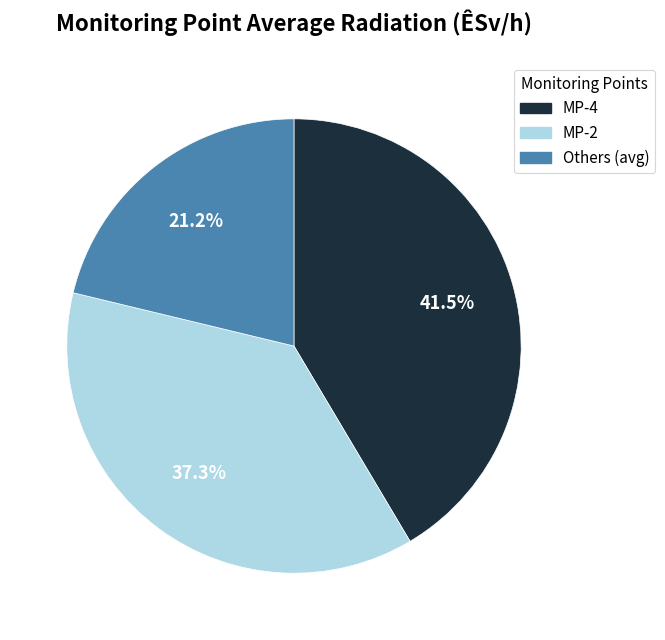

Is there a majority slice in this chart?

No